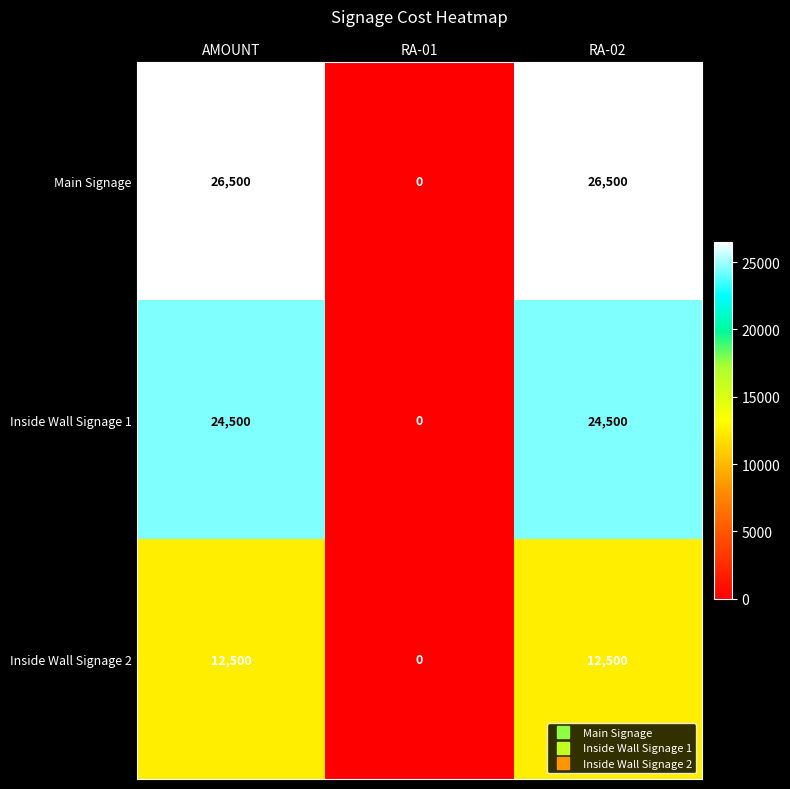

True or false: Inside Wall Signage 1 has a value of 0 at RA-01.

True